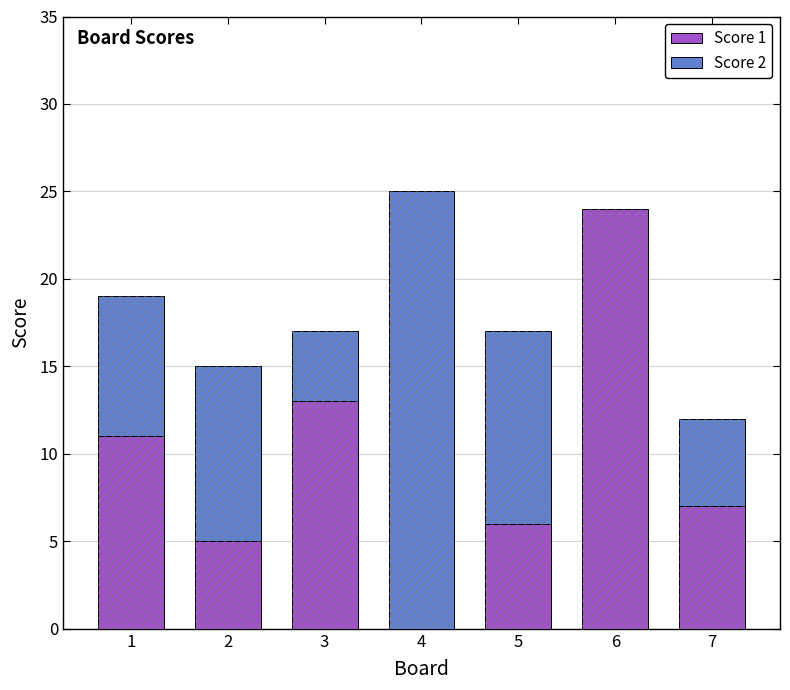

How many categories are shown in the chart?

7